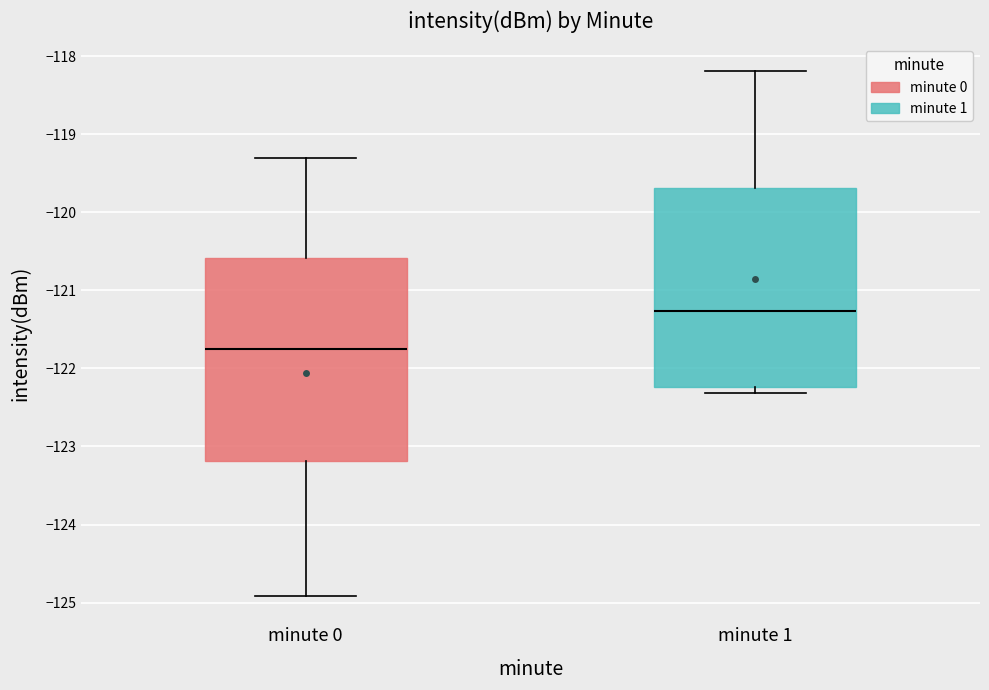

Which box's median line is the highest?

minute 1